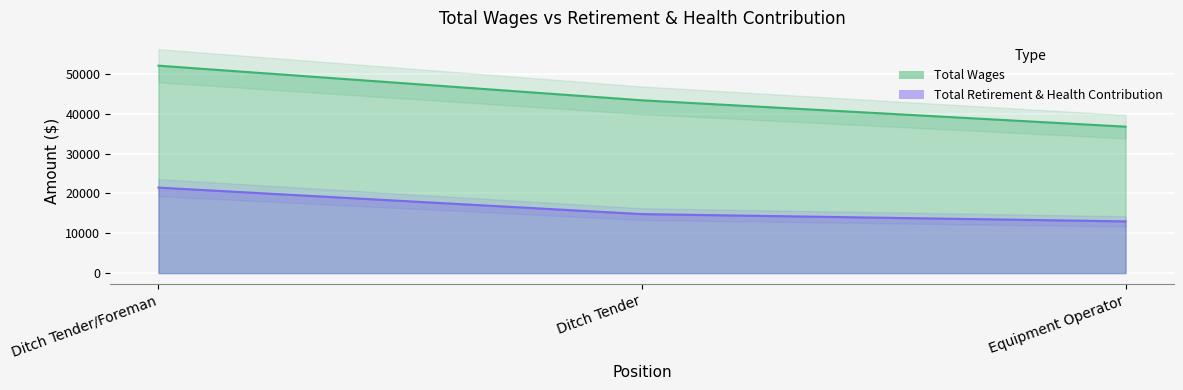

Which category has the highest value in the Total Retirement & Health Contribution series?

Ditch Tender/Foreman